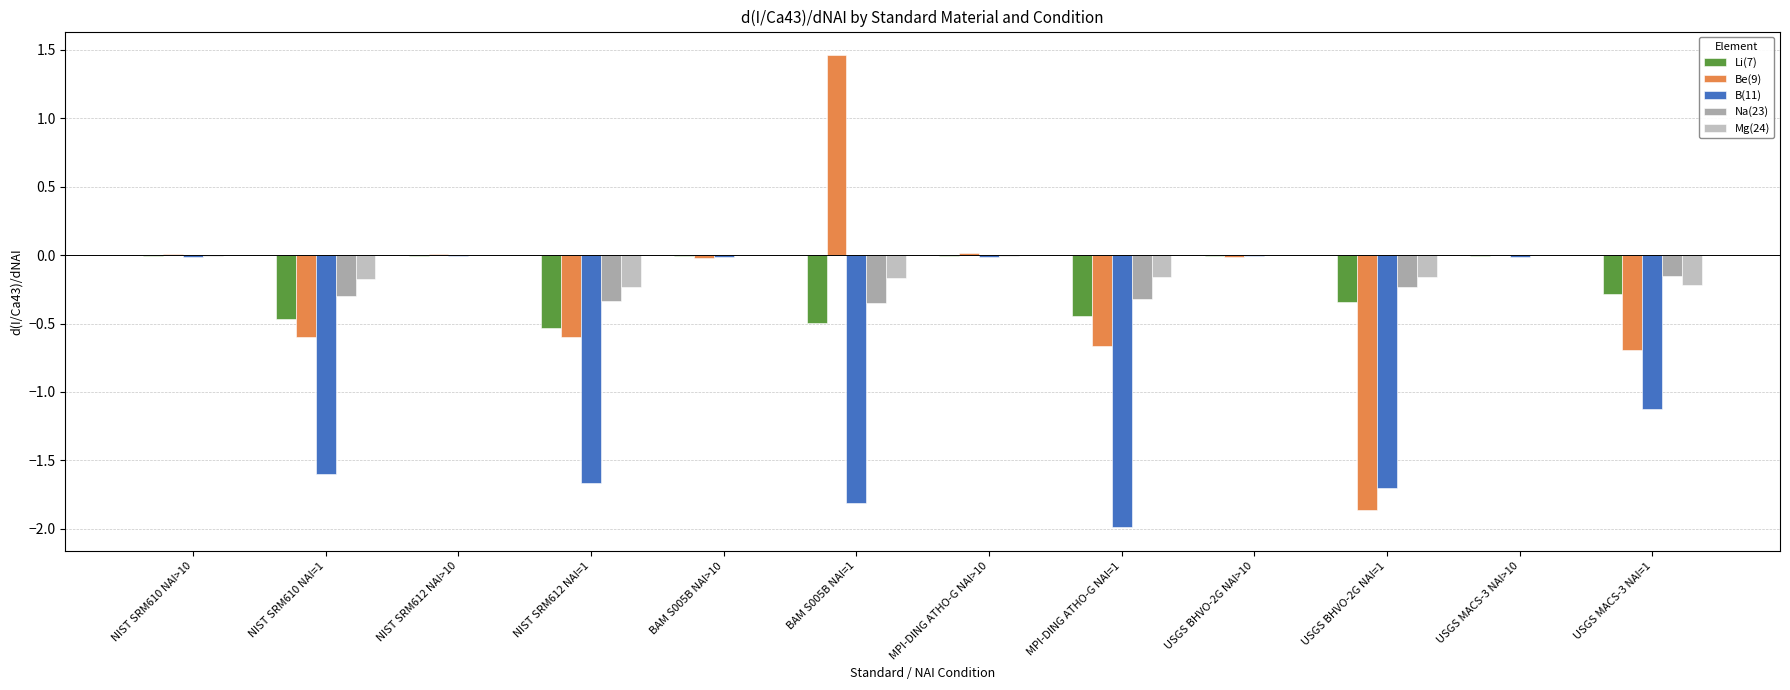

What value does the Be(9) series have at USGS BHVO-2G NAI=1?

-1.9